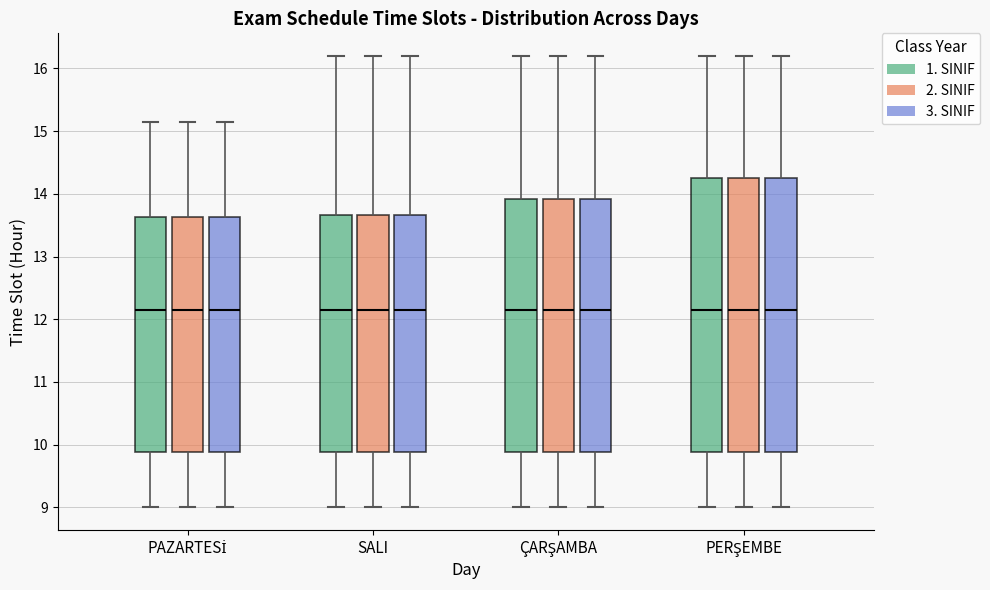

Reading left to right, transcribe this box plot: for each box, give where its median line is, the range the box spans, and where its two whiskers end, as read against the y-axis. The values are not printed on the chart, so give them approximately, as read against the axis.

PAZARTESİ (1. SINIF): median 12.2, box 9.9 to 13.6, whiskers 9.0 to 15.2
PAZARTESİ (2. SINIF): median 12.2, box 9.9 to 13.6, whiskers 9.0 to 15.2
PAZARTESİ (3. SINIF): median 12.2, box 9.9 to 13.6, whiskers 9.0 to 15.2
SALI (1. SINIF): median 12.2, box 9.9 to 13.7, whiskers 9.0 to 16.2
SALI (2. SINIF): median 12.2, box 9.9 to 13.7, whiskers 9.0 to 16.2
SALI (3. SINIF): median 12.2, box 9.9 to 13.7, whiskers 9.0 to 16.2
ÇARŞAMBA (1. SINIF): median 12.2, box 9.9 to 13.9, whiskers 9.0 to 16.2
ÇARŞAMBA (2. SINIF): median 12.2, box 9.9 to 13.9, whiskers 9.0 to 16.2
ÇARŞAMBA (3. SINIF): median 12.2, box 9.9 to 13.9, whiskers 9.0 to 16.2
PERŞEMBE (1. SINIF): median 12.2, box 9.9 to 14.3, whiskers 9.0 to 16.2
PERŞEMBE (2. SINIF): median 12.2, box 9.9 to 14.3, whiskers 9.0 to 16.2
PERŞEMBE (3. SINIF): median 12.2, box 9.9 to 14.3, whiskers 9.0 to 16.2